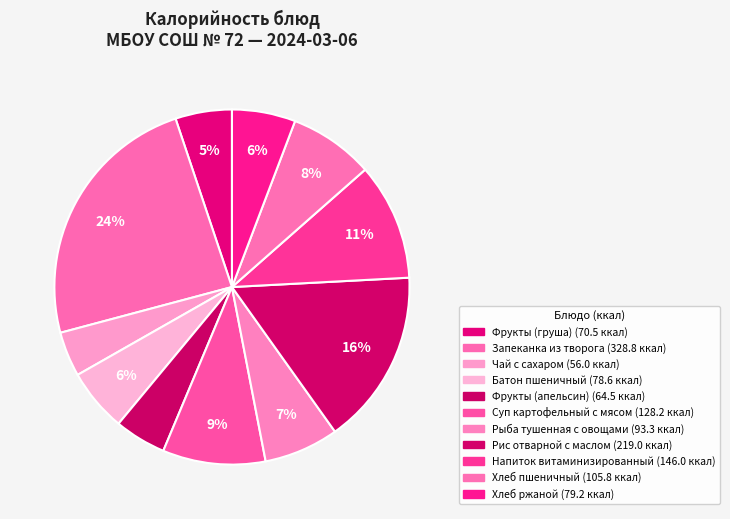

Which slice is the largest?

Запеканка из творога